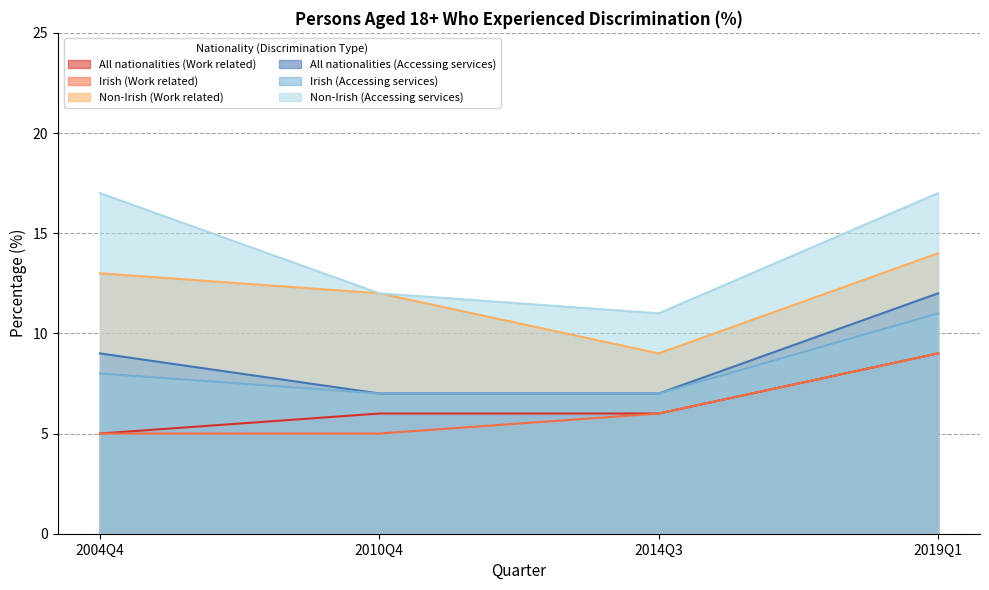

Does the chart display data point markers on the line(s)?

No